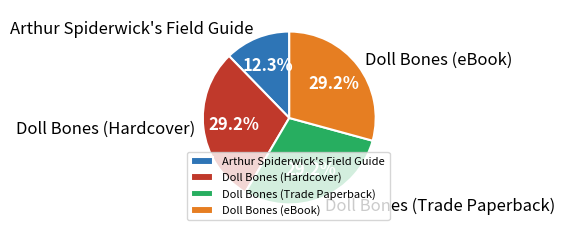

What is the smallest slice in the pie chart?

Arthur Spiderwick's Field Guide